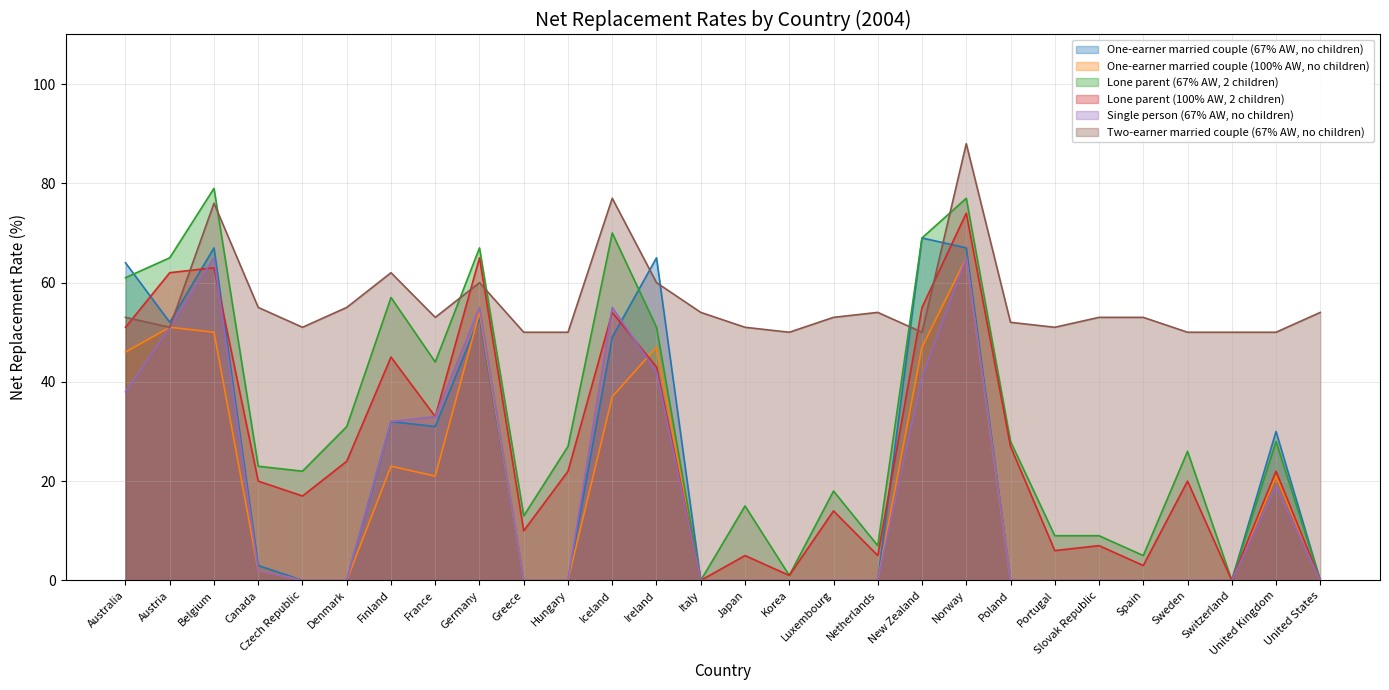

What are all the series names shown in the legend?

One-earner married couple (67% AW, no children), One-earner married couple (100% AW, no children), Lone parent (67% AW, 2 children), Lone parent (100% AW, 2 children), Single person (67% AW, no children), Two-earner married couple (67% AW, no children)